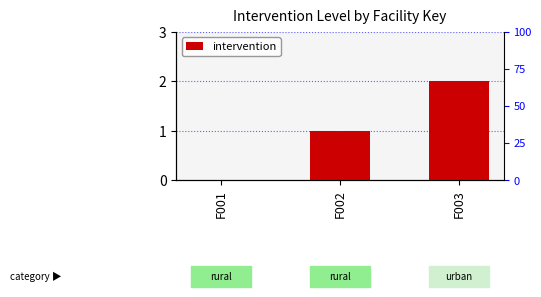

How many bars are there in total?

3